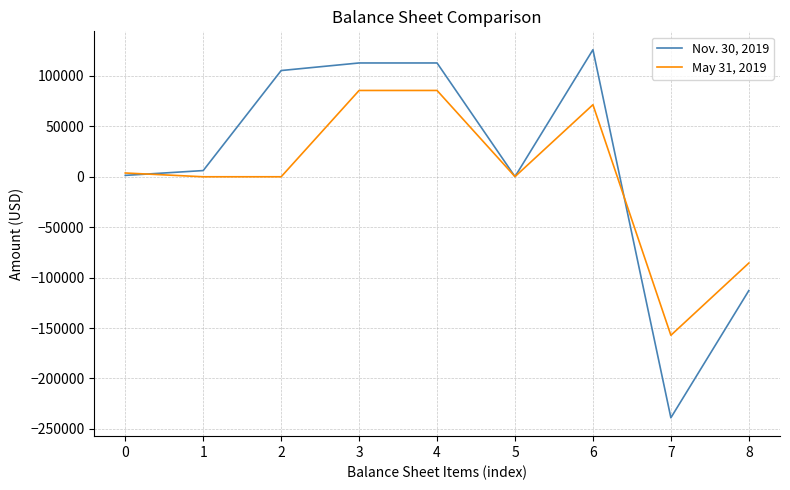

Is the value of Nov. 30, 2019 at 4 greater than the value of May 31, 2019 at 4?

Yes